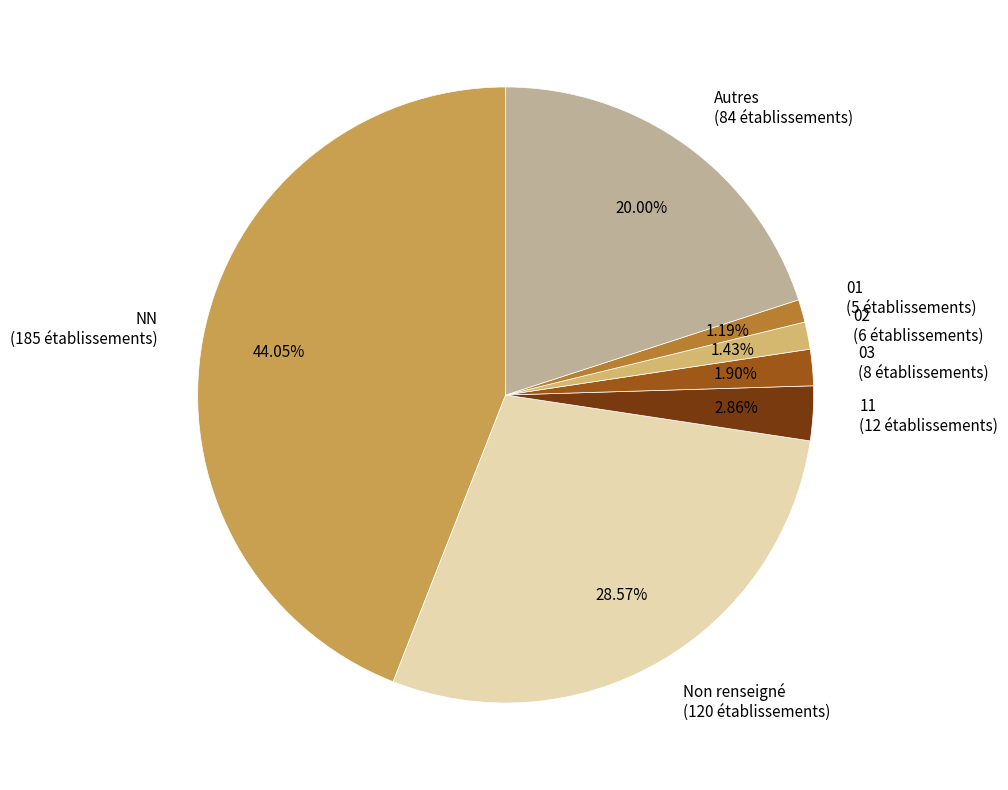

Approximately how many times larger is the value at 11 (12 établissements) compared to 02 (6 établissements)?

2.0